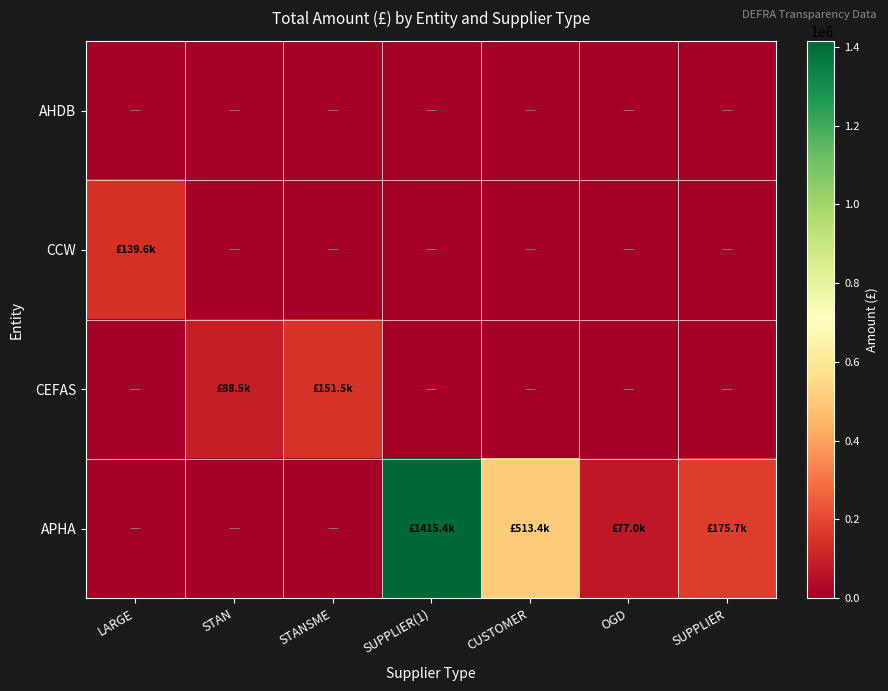

Between LARGE and STAN, which is larger?

LARGE